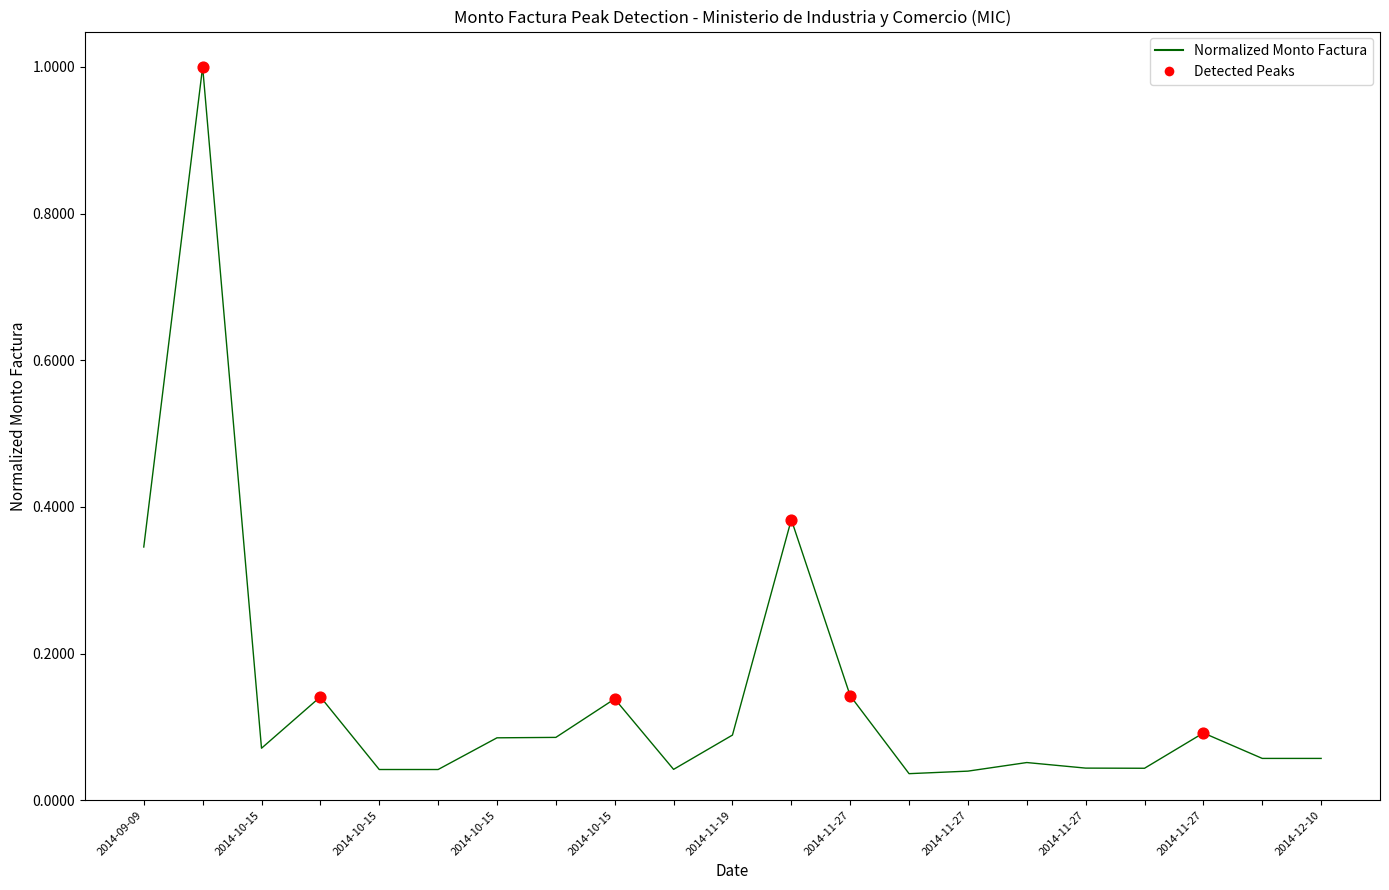

What is the greatest value displayed?

1.0